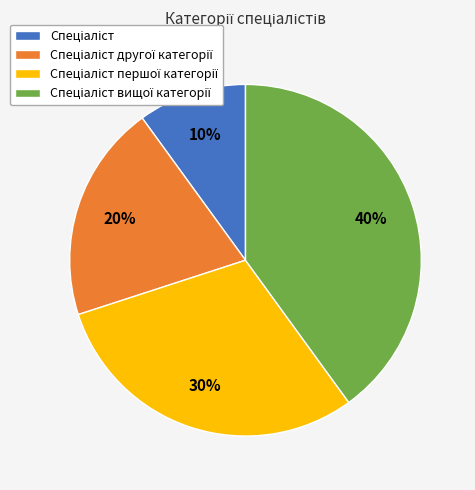

How many segments does this pie chart have?

4